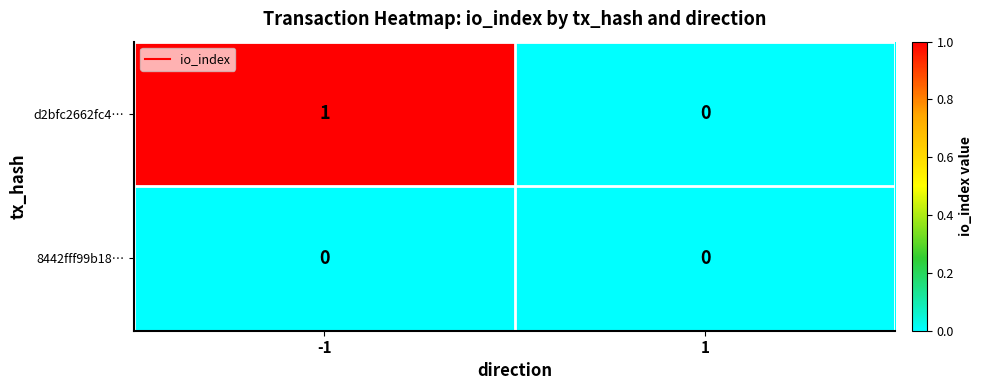

Which series changed the most between -1 and 1?

d2bfc2662fc4…